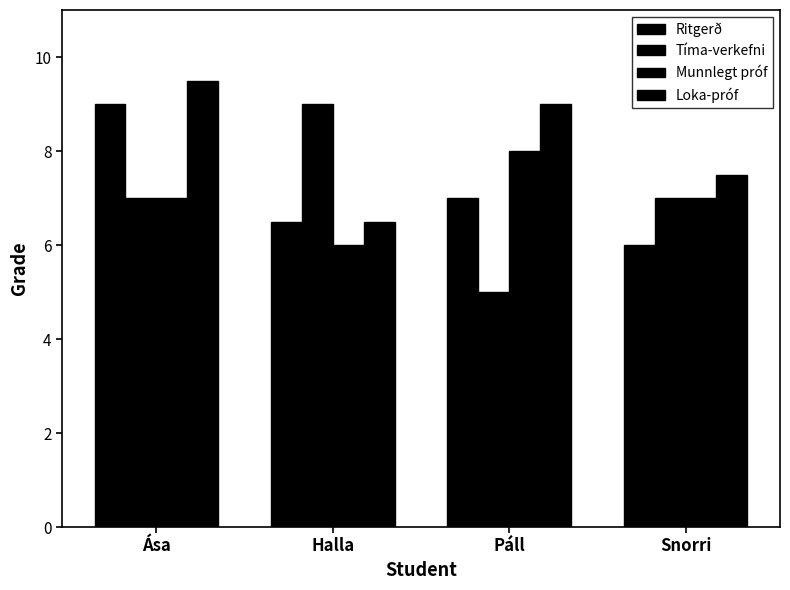

How many bars are there in each group?

4